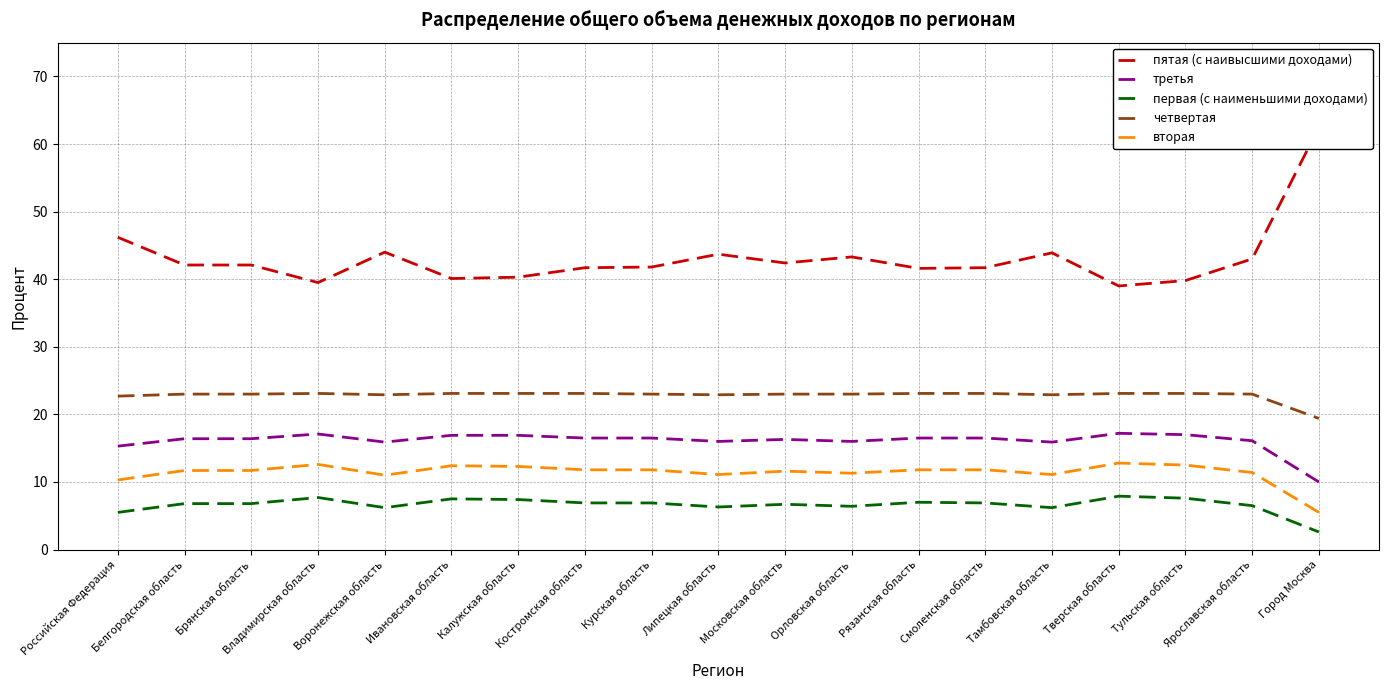

The value of вторая at Ивановская область is 8.4. True or false?

False